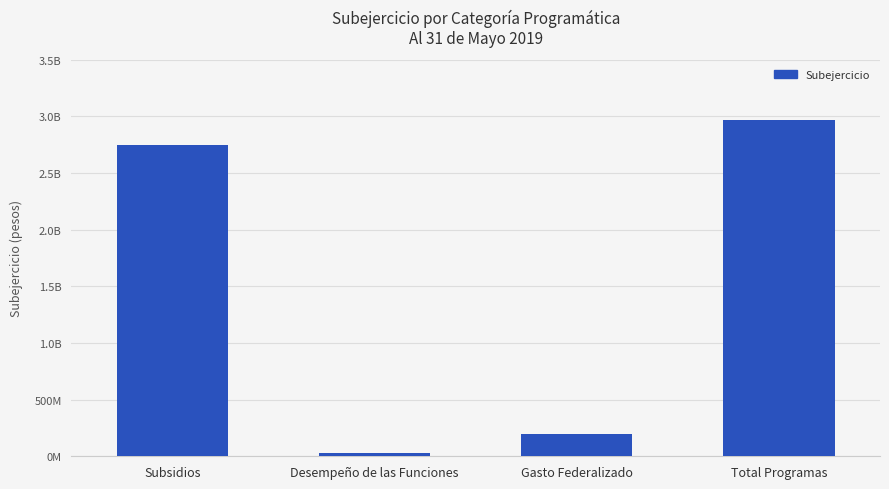

Does the chart contain any negative values?

No